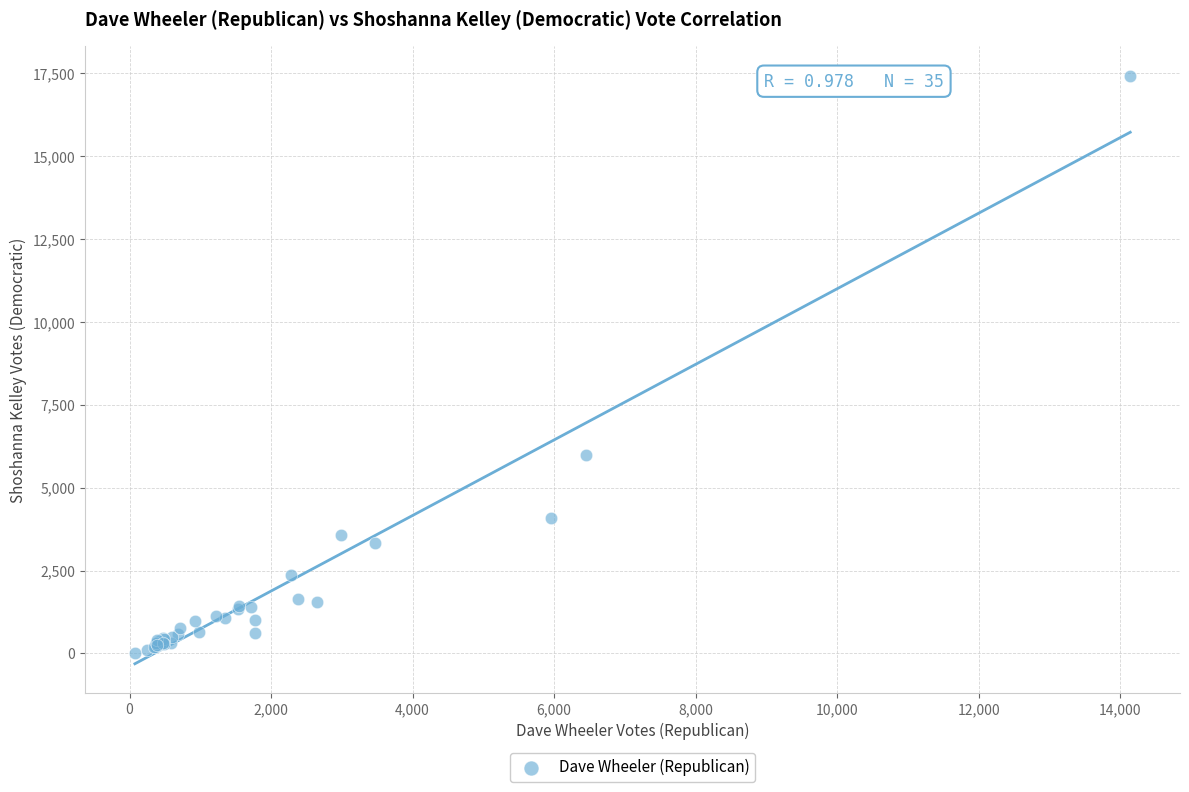

What Y value in the scatter plot is closest to 8723?

5989